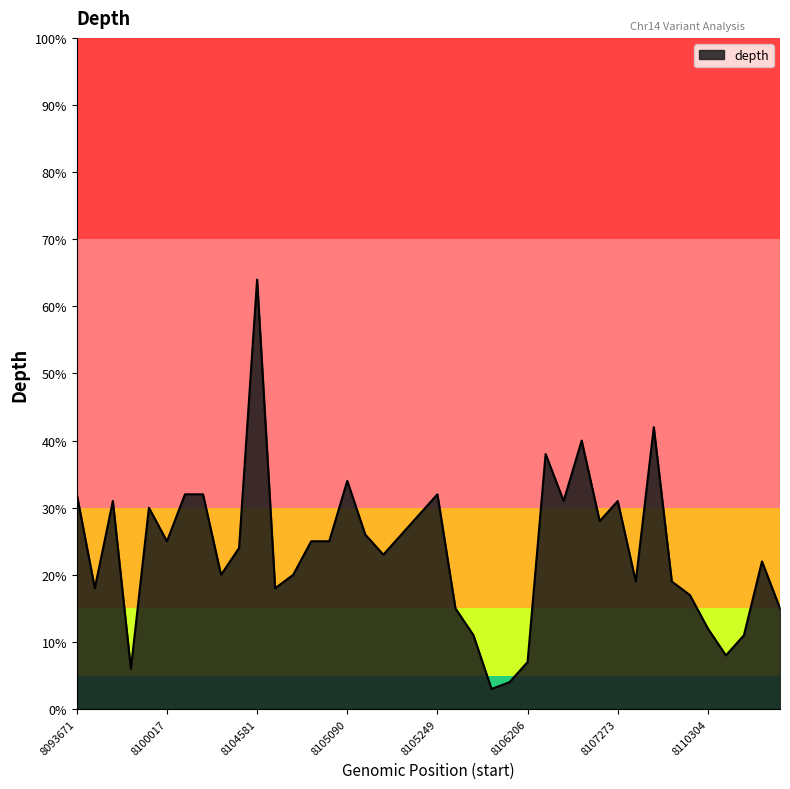

What is the maximum value shown in the chart?

64